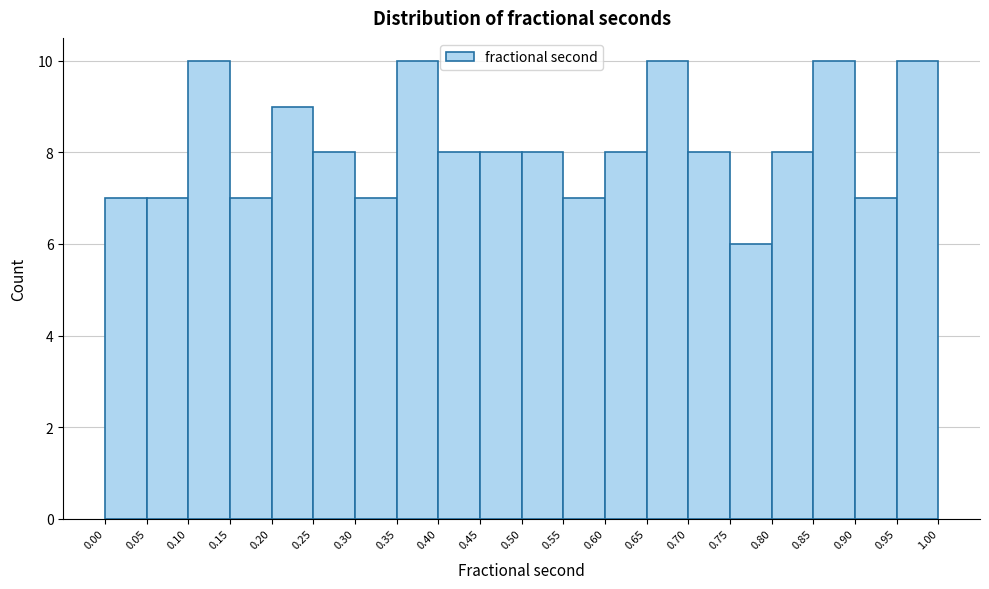

Reading left to right, list every bar in this chart as the range it spans on the x-axis followed by its height. The values are not printed on the chart, so give them approximately, as read against the axis.

0.00 to 0.05: 7
0.05 to 0.10: 7
0.10 to 0.15: 10
0.15 to 0.20: 7
0.20 to 0.25: 9
0.25 to 0.30: 8
0.30 to 0.35: 7
0.35 to 0.40: 10
0.40 to 0.45: 8
0.45 to 0.50: 8
0.50 to 0.55: 8
0.55 to 0.60: 7
0.60 to 0.65: 8
0.65 to 0.70: 10
0.70 to 0.75: 8
0.75 to 0.80: 6
0.80 to 0.85: 8
0.85 to 0.90: 10
0.90 to 0.95: 7
0.95 to 1.00: 10